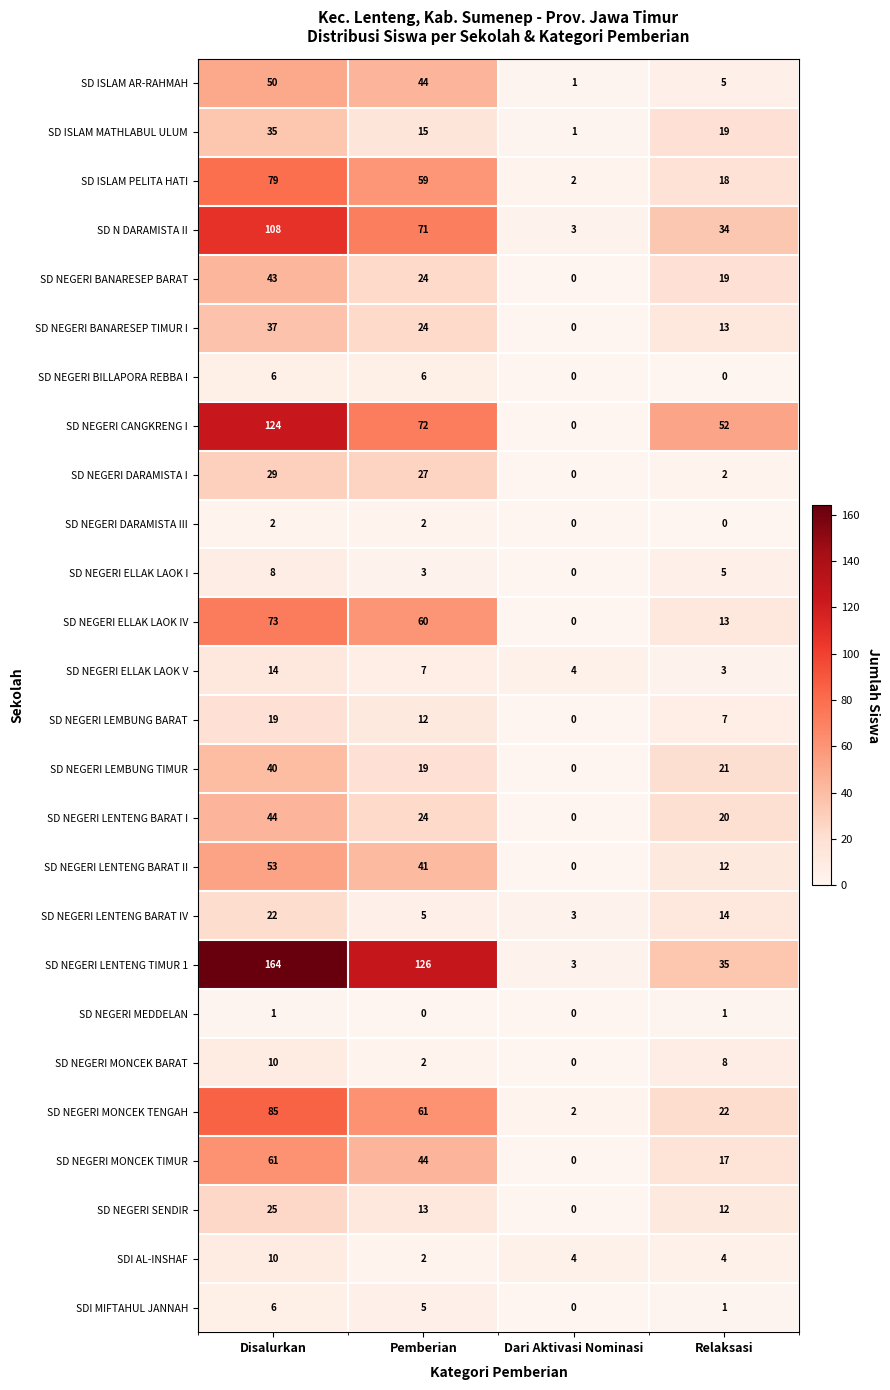

What is the difference between the highest and lowest values at Pemberian?

126